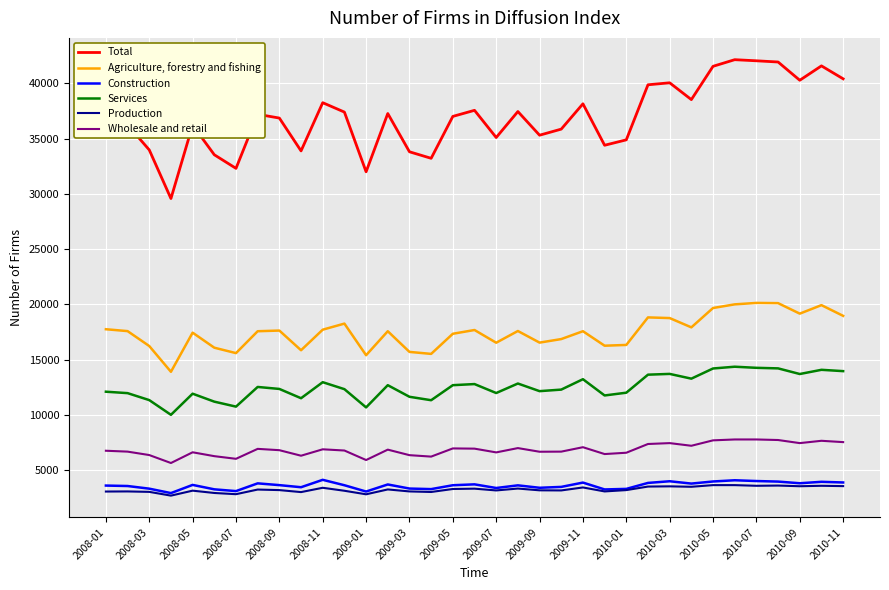

Rank the series by their maximum value, from highest to lowest.

Total, Agriculture, forestry and fishing, Services, Wholesale and retail, Construction, Production